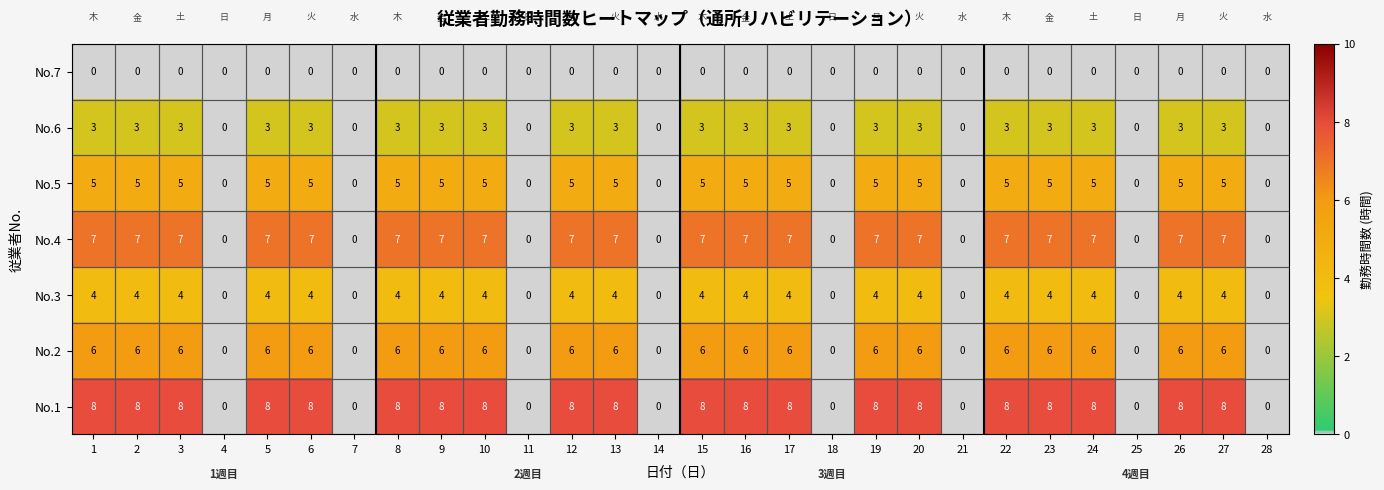

Which series changed the most between 19 and 25?

No.1